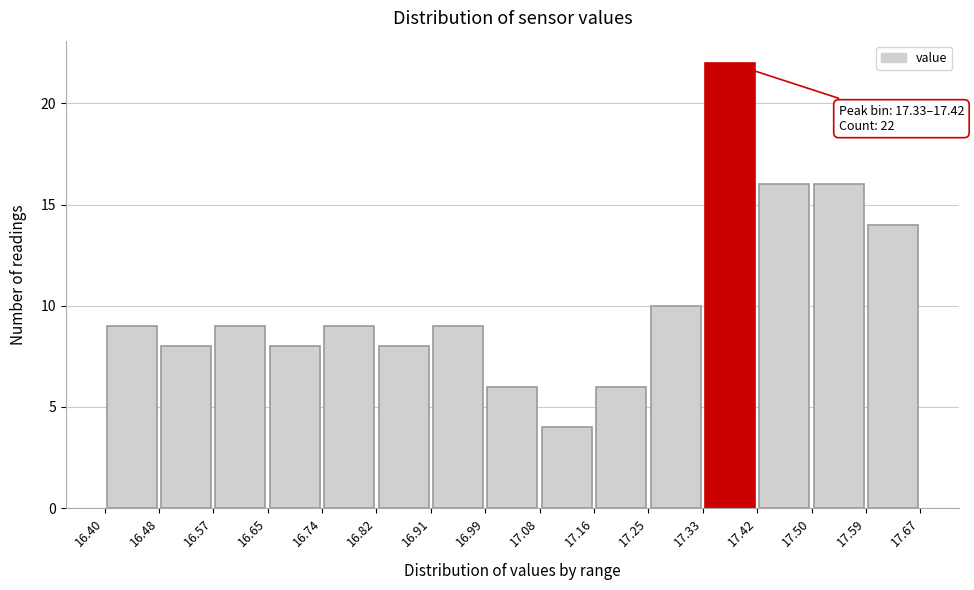

Over which range of the x-axis is the bar tallest?

17.33 to 17.42